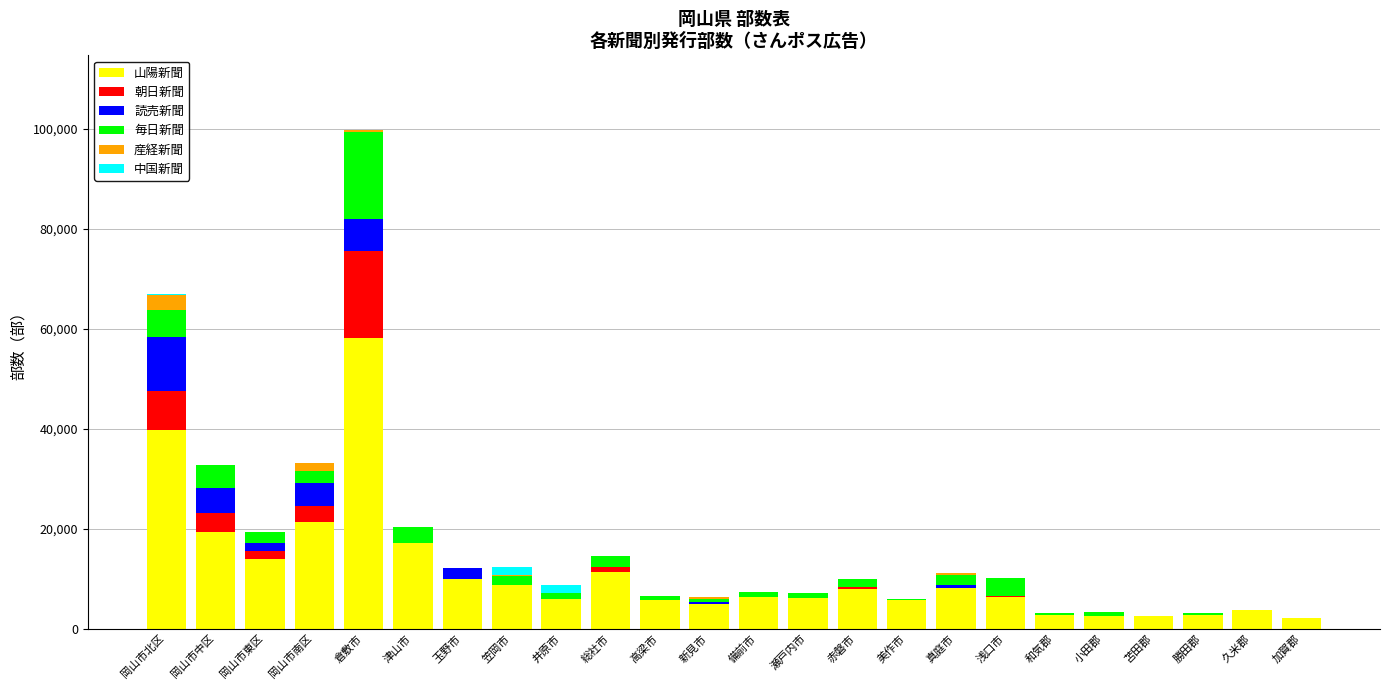

Which category has the highest value in the 山陽新聞 series?

倉敷市